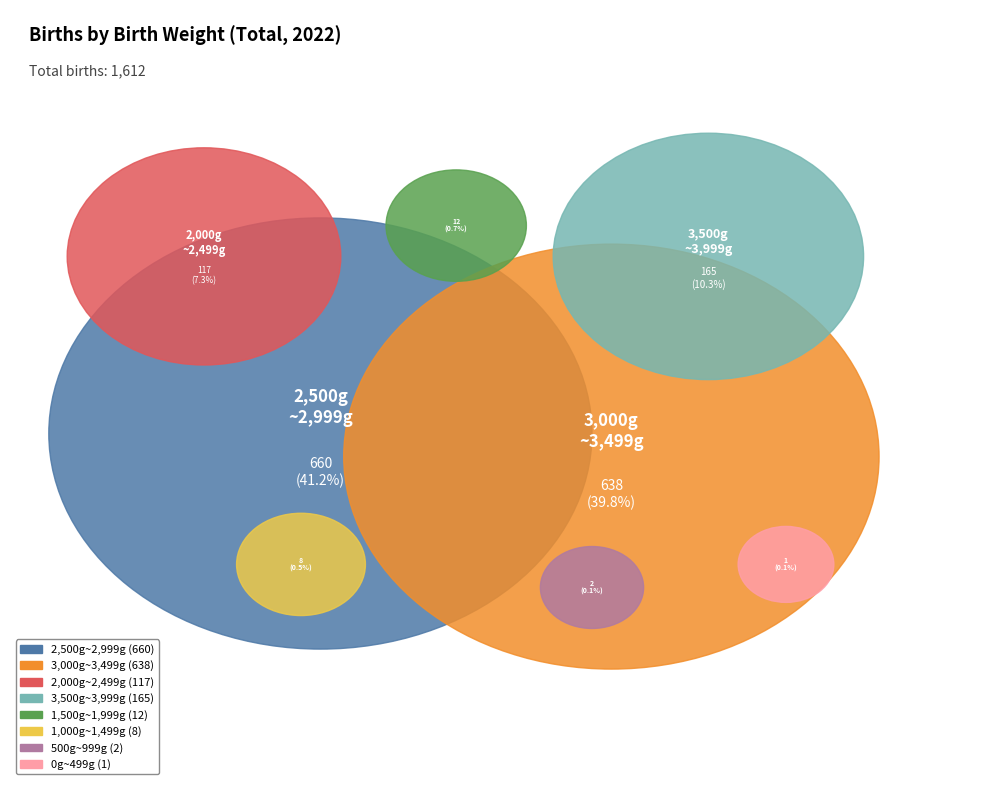

What percentage is NOT represented by 3,000g~3,499g?

60.2%